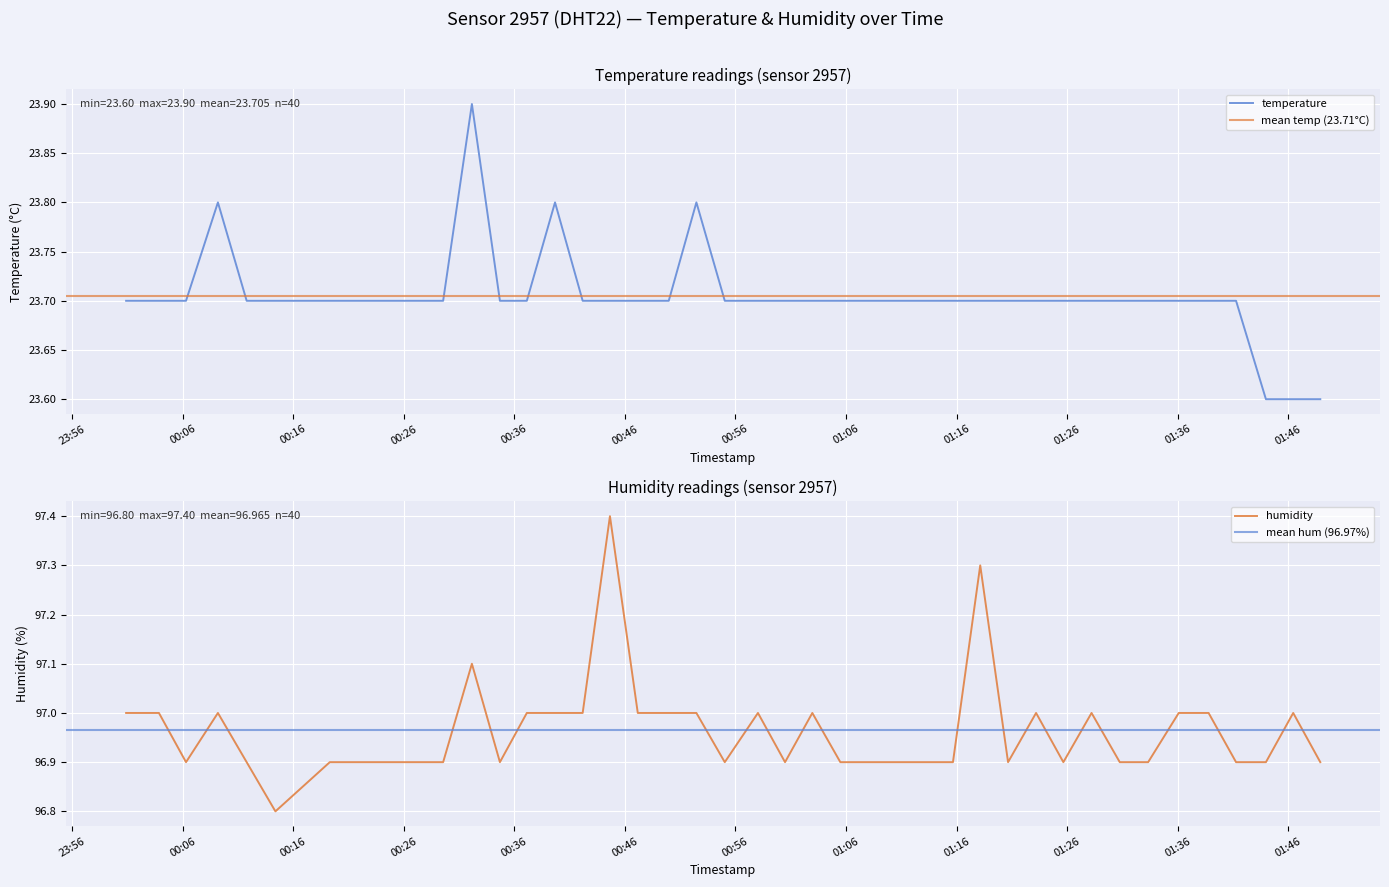

Is the value of humidity at 2023-08-07T00:58:02 greater than the value of temperature at 2023-08-07T01:48:53?

Yes